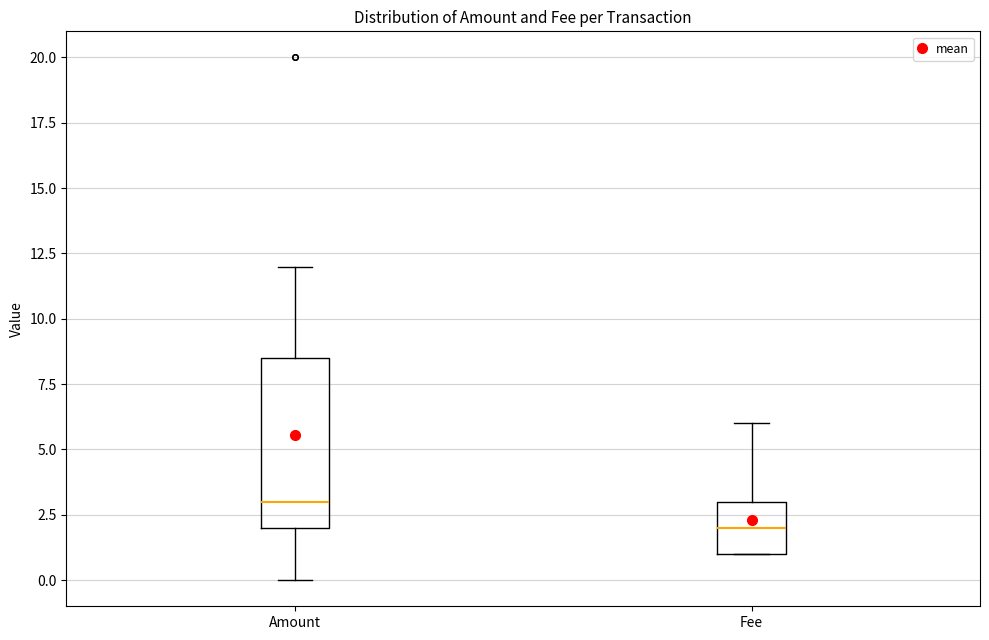

Where does the upper whisker of the box for Fee end on the y-axis? The values are not printed on the chart, so give them approximately, as read against the axis.

6.0